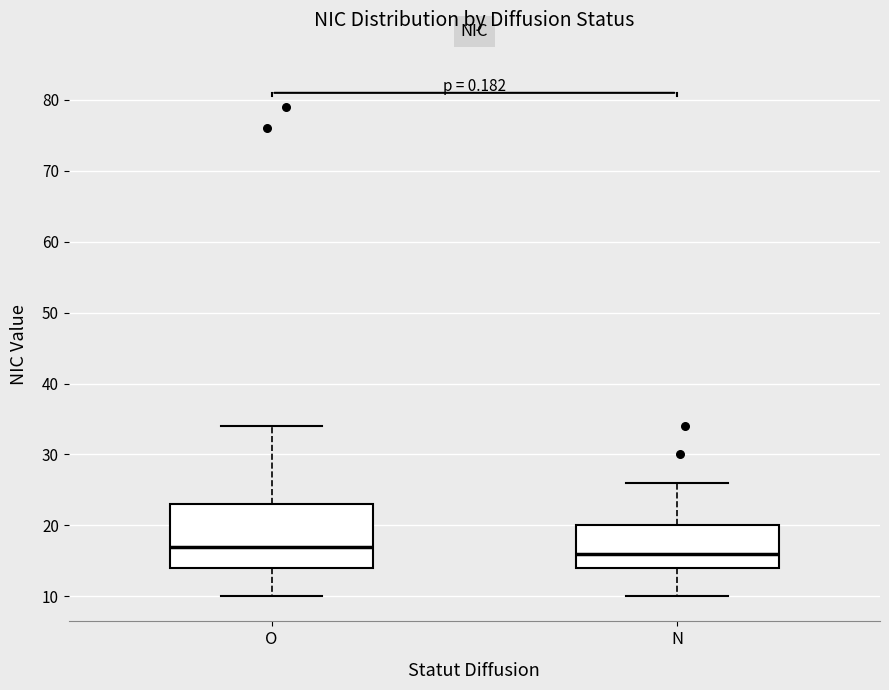

Which box is the tallest, from its lower edge to its upper edge?

O